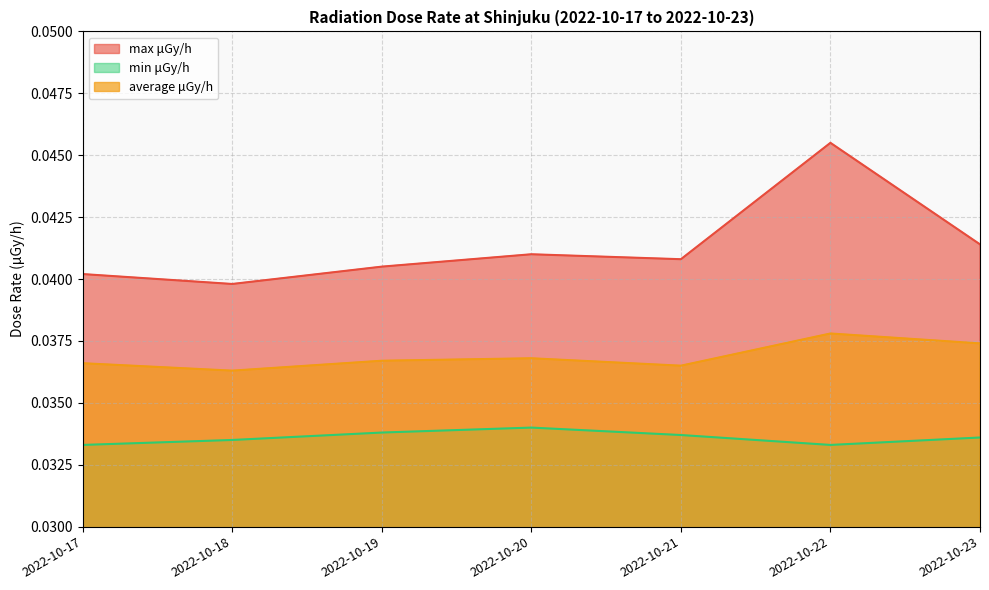

List the series in order of their overall mean, lowest first.

min μGy/h, average μGy/h, max μGy/h